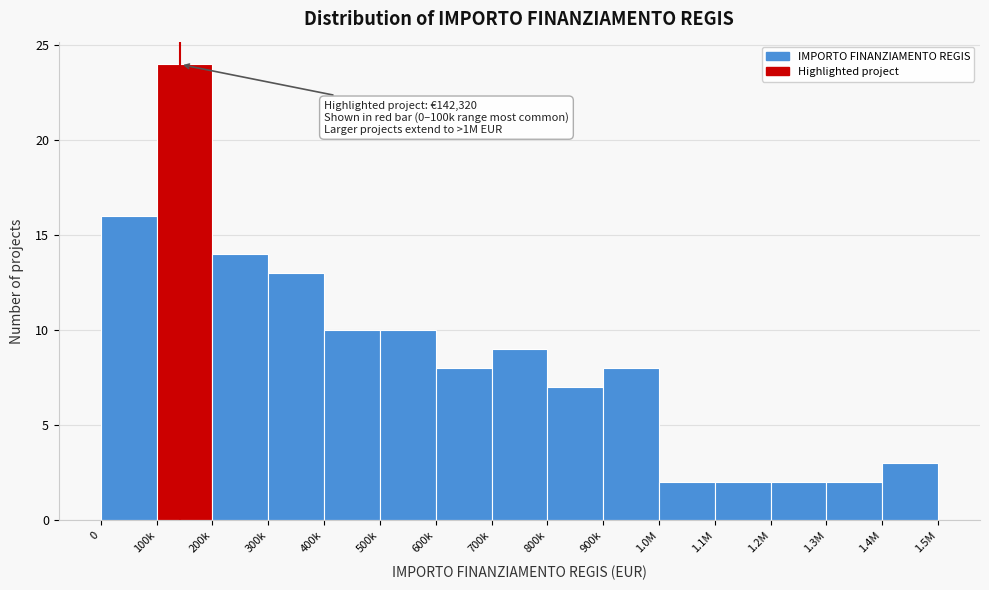

Reading left to right, extract all data points from this chart.

0=16	100k=24	200k=14	300k=13	400k=10	500k=10	600k=8	700k=9	800k=7	900k=8	1.0M=2	1.1M=2	1.2M=2	1.3M=2	1.4M=3